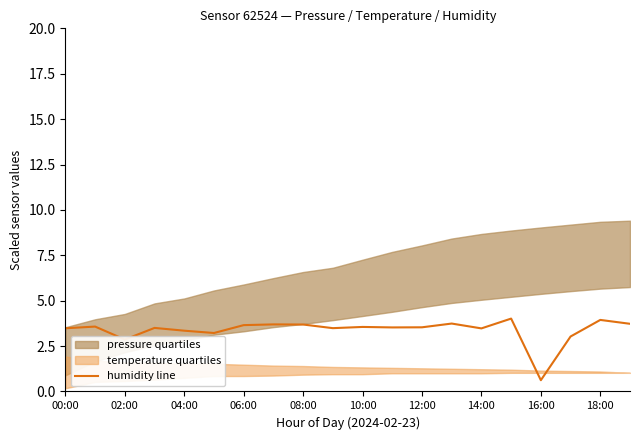

What is the sum of the values at 16:00 and 18:00?

4.6